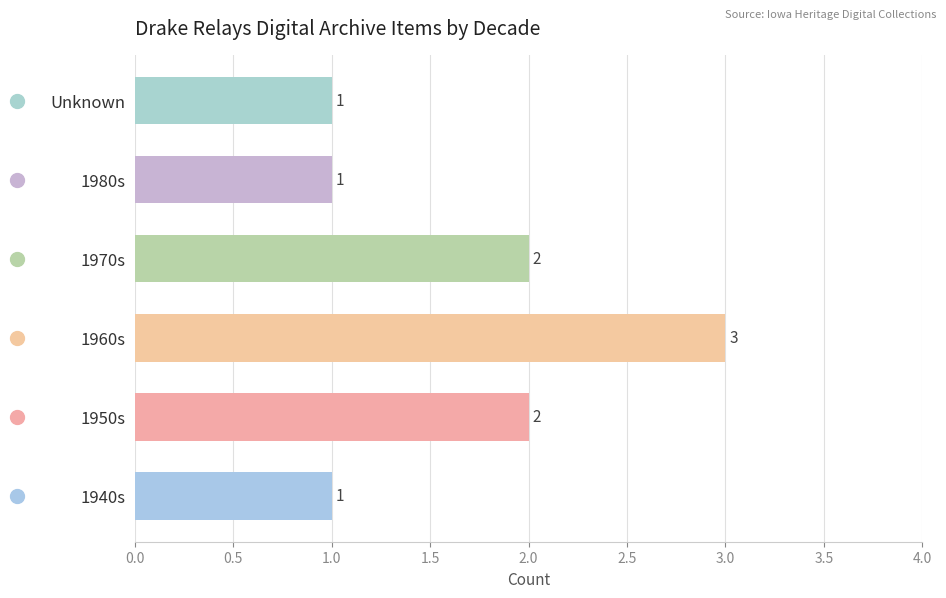

Is it true that the value at 1960s is 5?

False